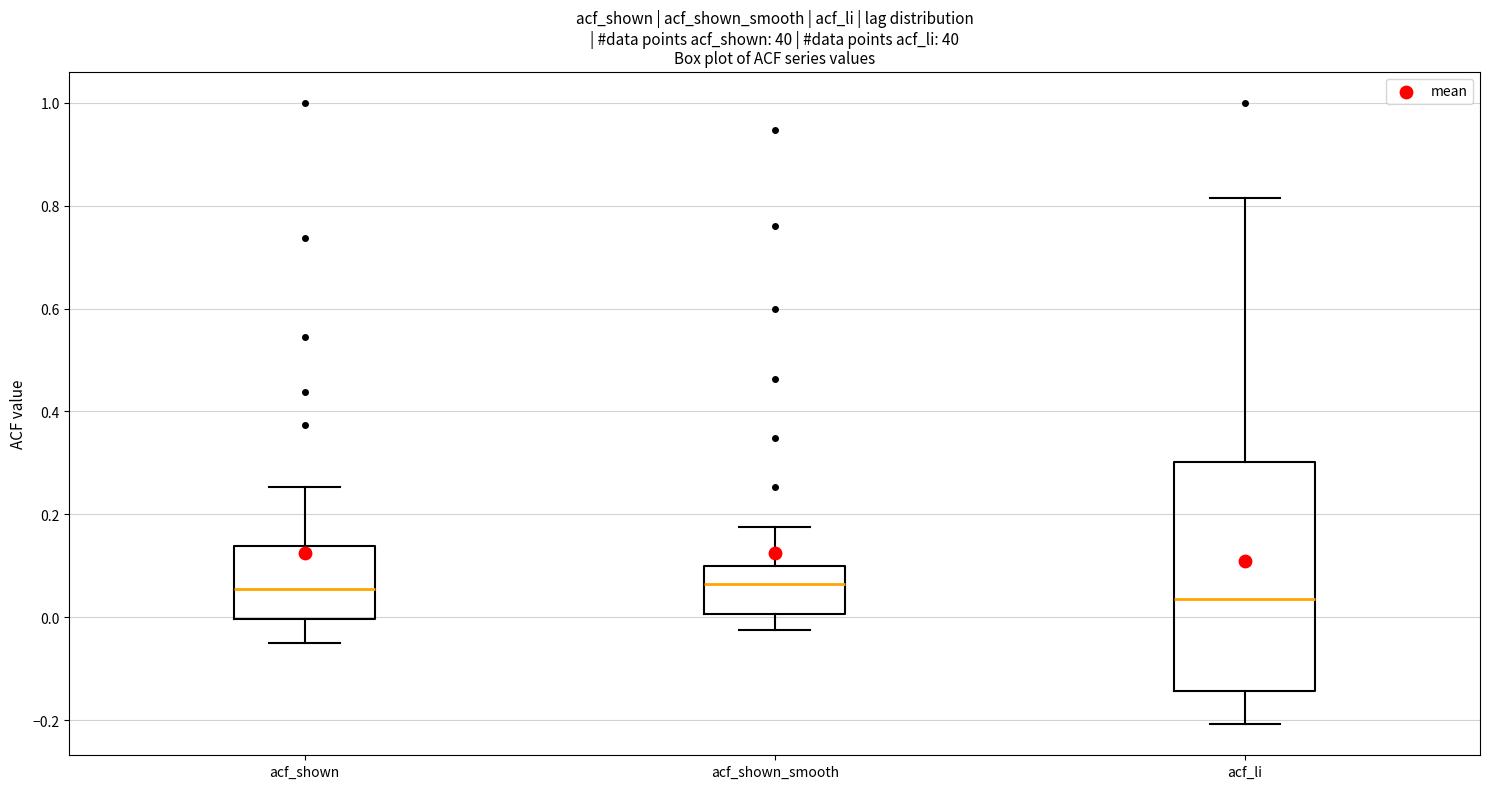

Reading left to right, transcribe this box plot: for each box, give where its median line is, the range the box spans, and where its two whiskers end, as read against the y-axis. The values are not printed on the chart, so give them approximately, as read against the axis.

acf_shown: median 0.06, box 0.00 to 0.14, whiskers -0.04 to 0.26
acf_shown_smooth: median 0.06, box 0.00 to 0.10, whiskers -0.02 to 0.18
acf_li: median 0.04, box -0.14 to 0.30, whiskers -0.20 to 0.82